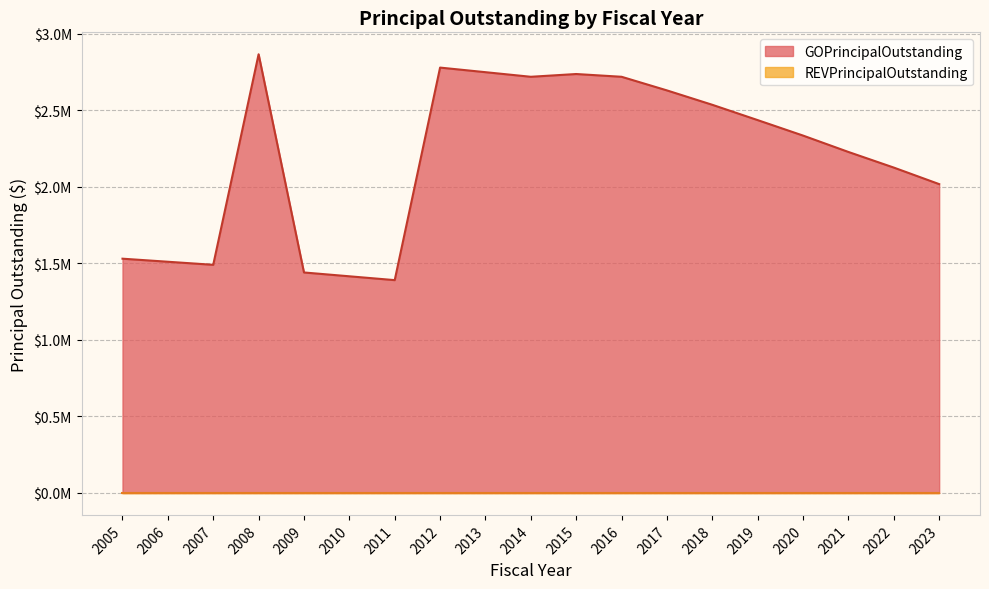

Which label corresponds to the largest value in the chart?

2008